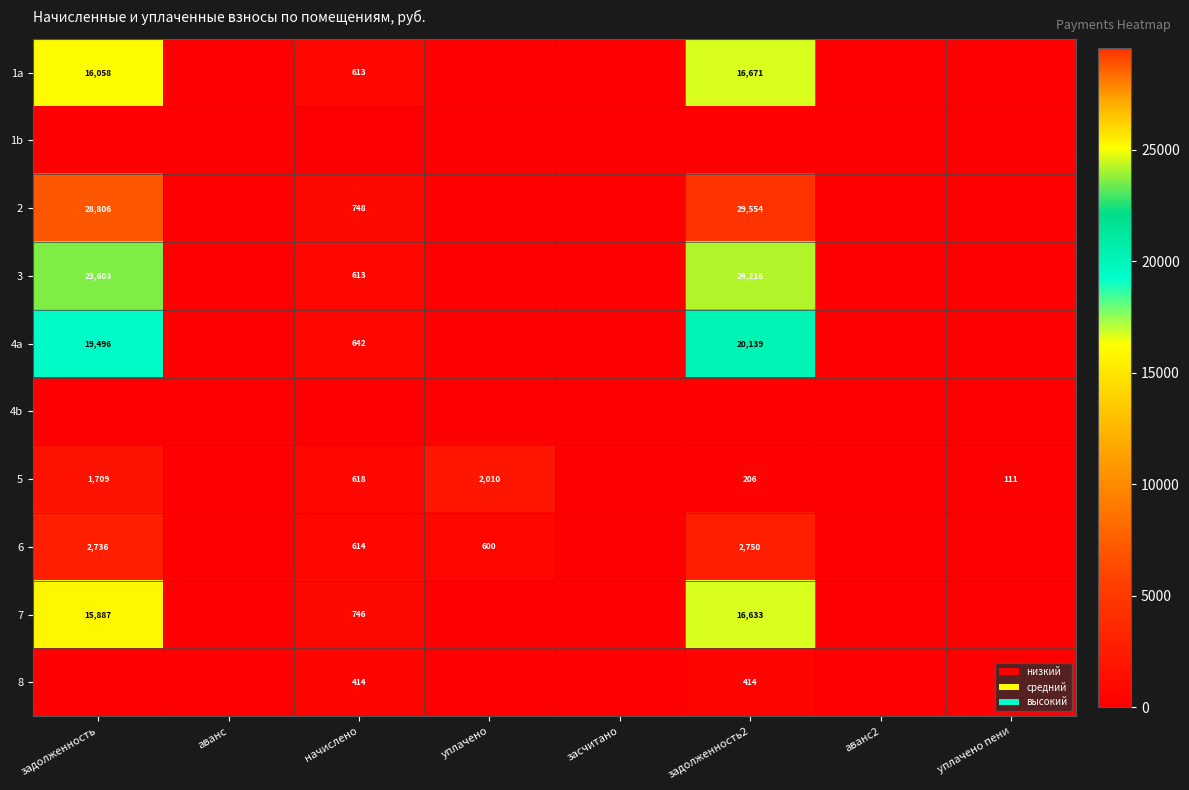

The 1a series shows 16058 at задолженность. True or false?

True